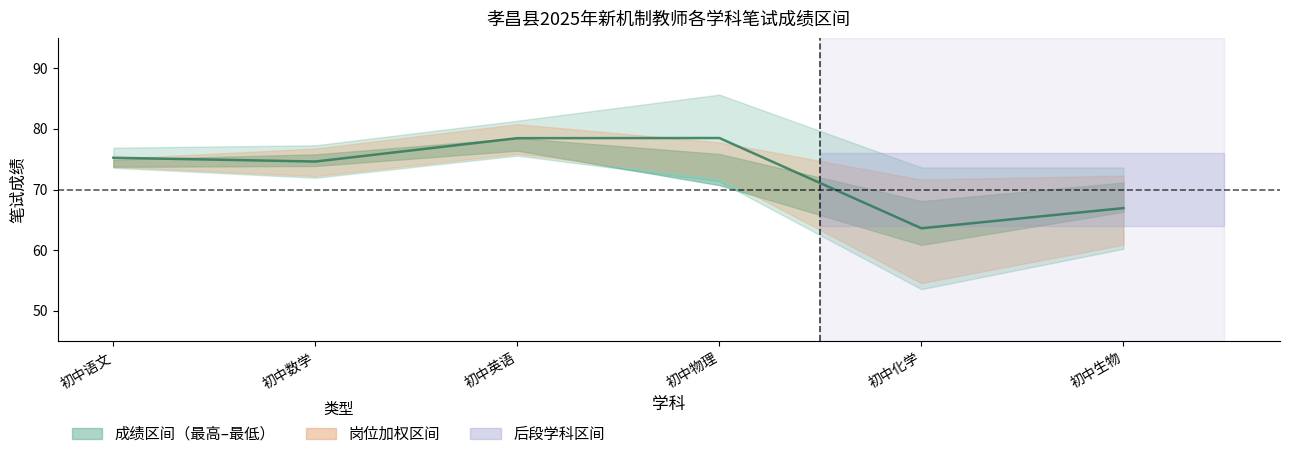

What is the total value across all series at 初中数学?

226.1